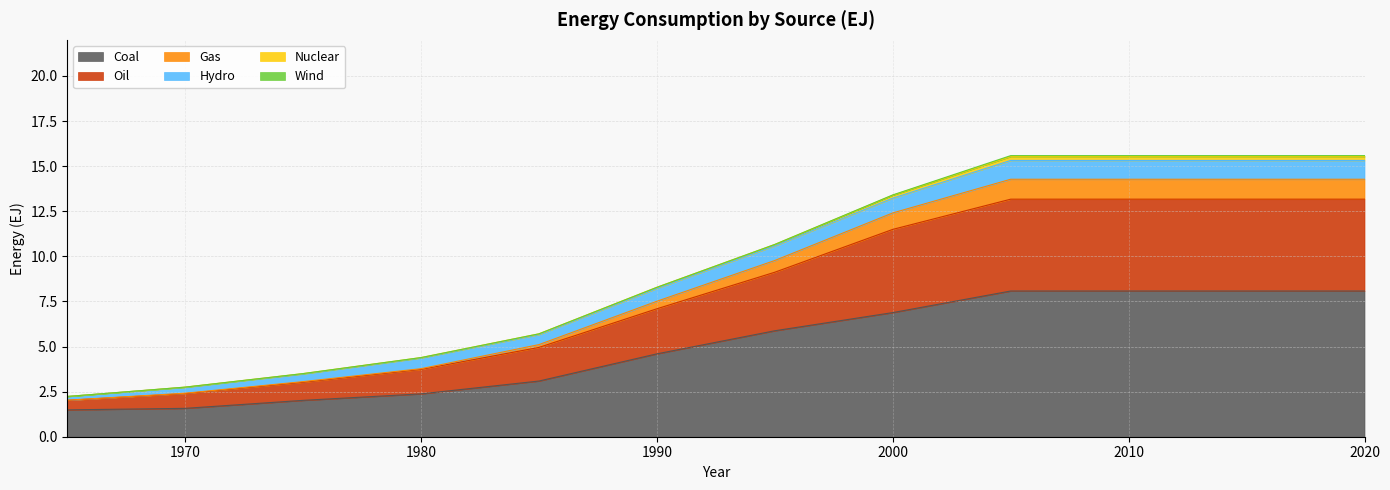

True or false: Coal has a value of 6.9 at 2000.

True